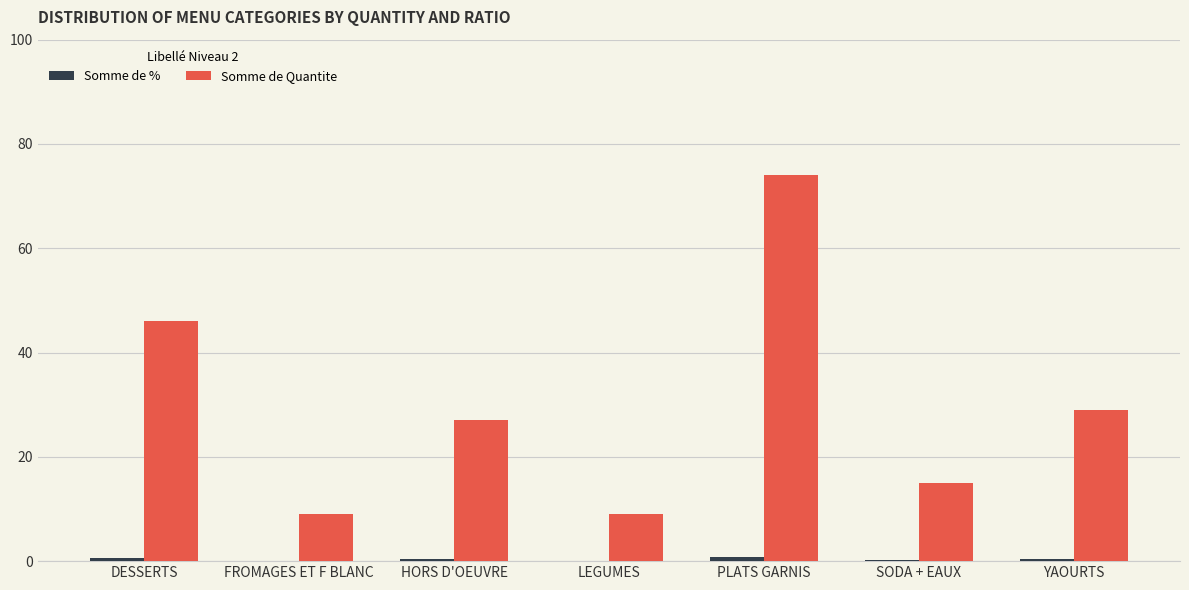

The Somme de Quantite series shows 36.0 at HORS D'OEUVRE. True or false?

False